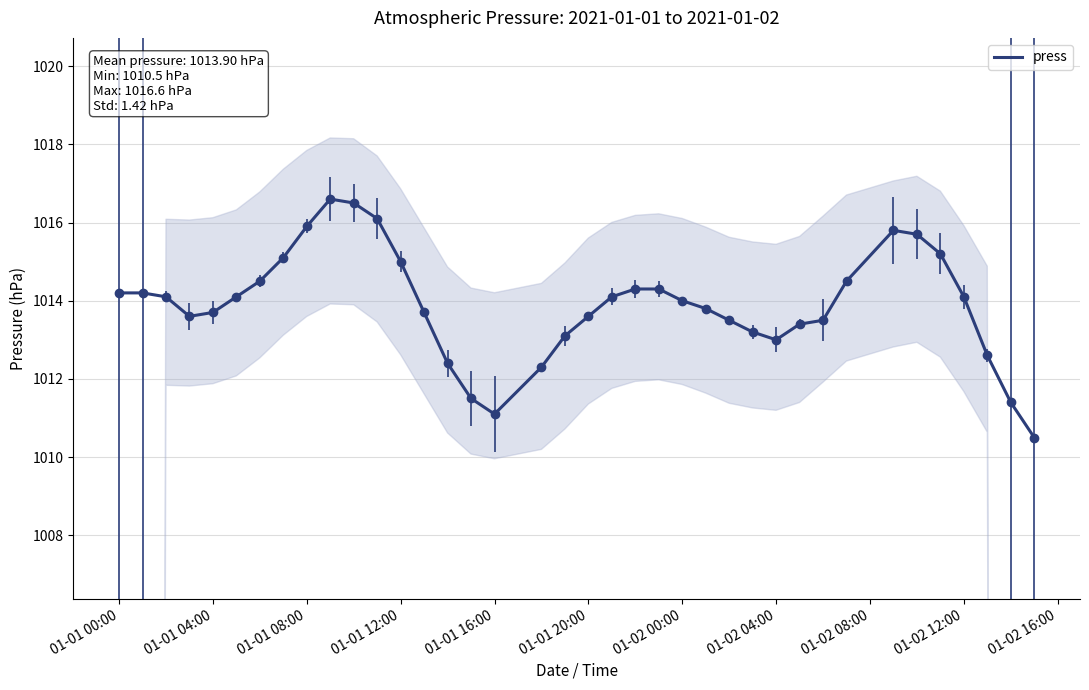

What is the difference between the maximum and minimum values?

6.1